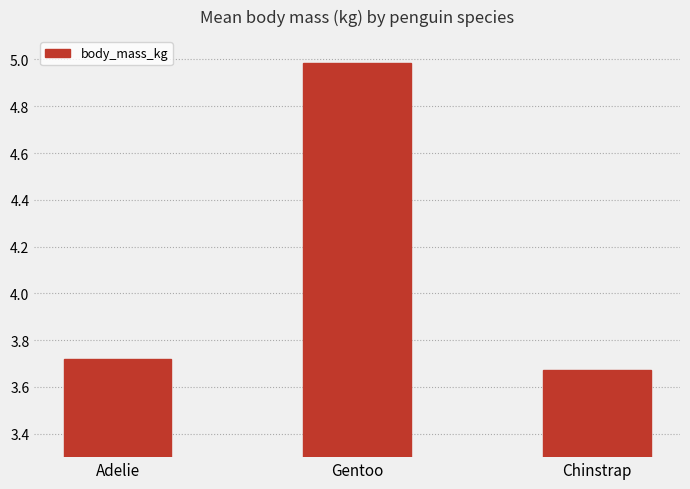

List the labels in order of value, smallest first.

Chinstrap, Adelie, Gentoo